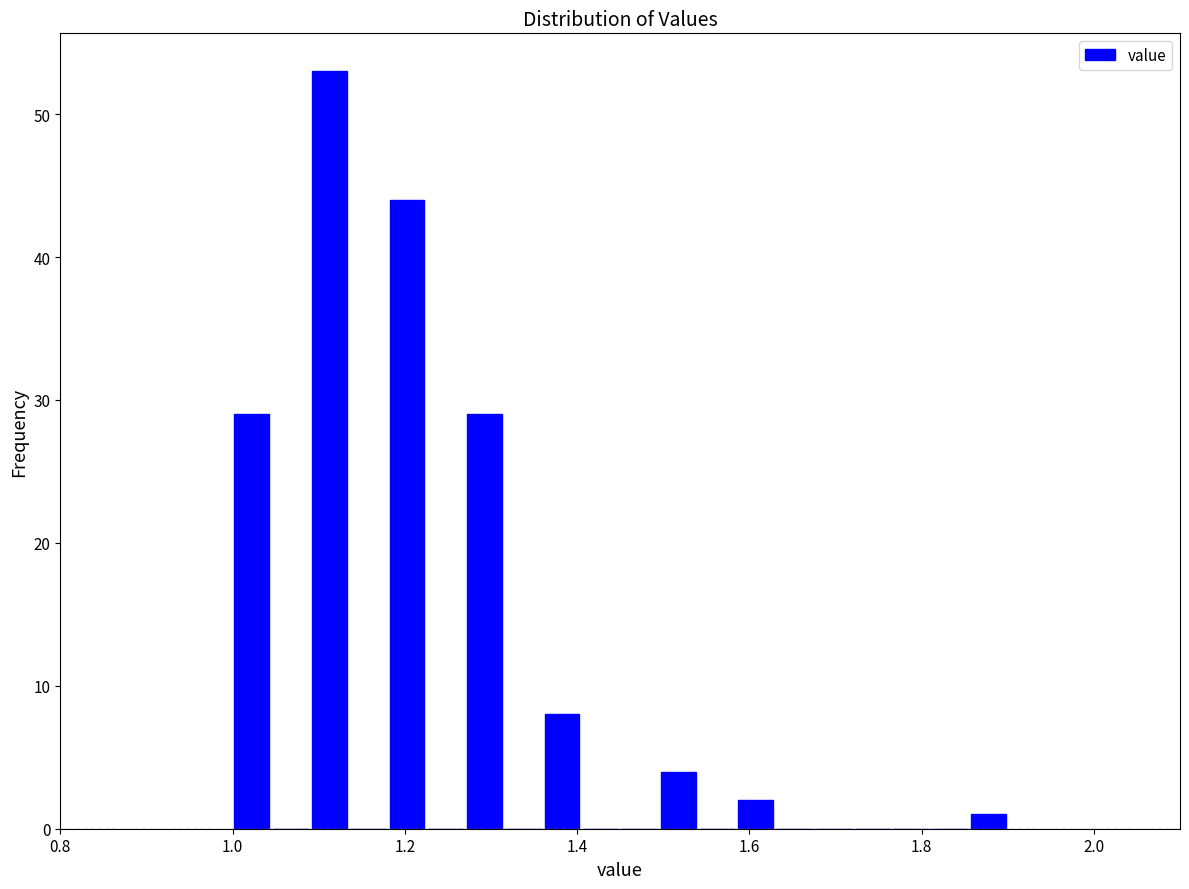

Around what value on the x-axis is the tallest bar? Give the approximate position of its centre, as read against the axis.

1.12